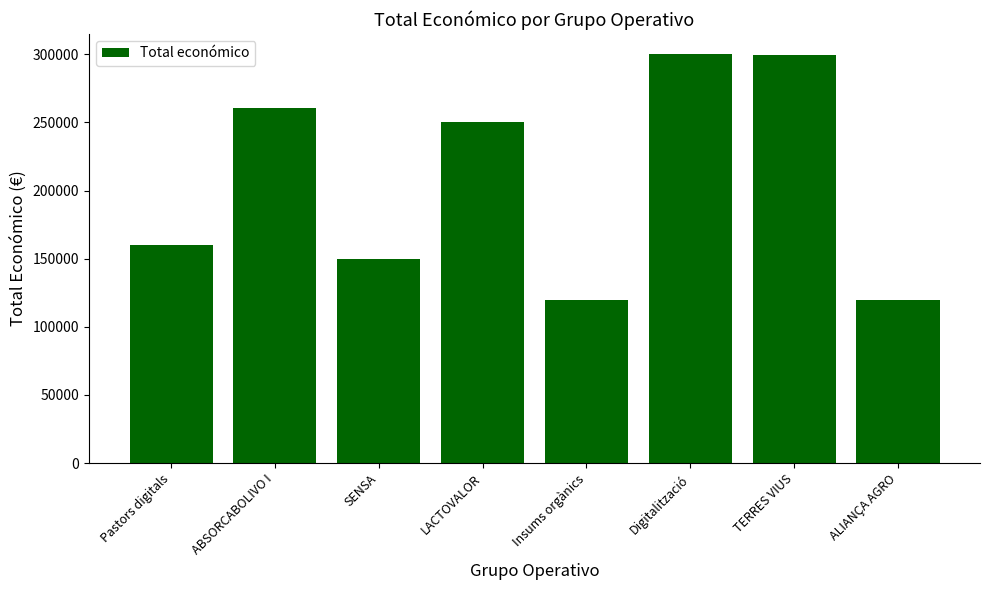

What is the difference between the maximum and second lowest values?

179913